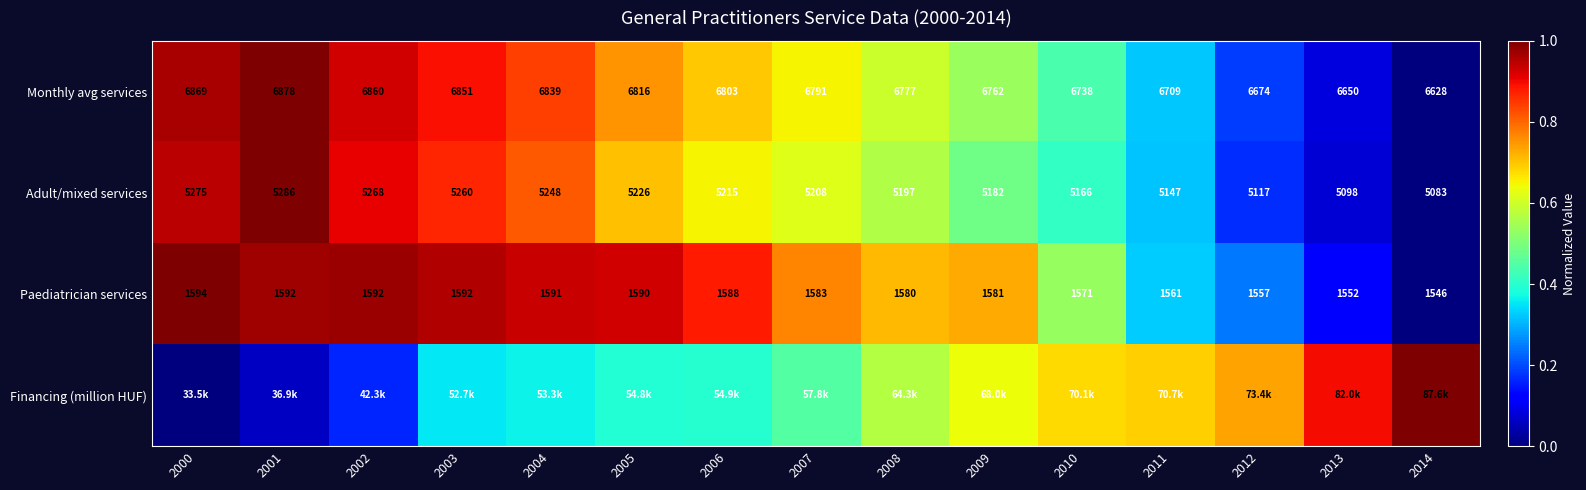

Is the value of Financing (million HUF) at 2009 greater than the value of Adult/mixed services at 2010?

Yes